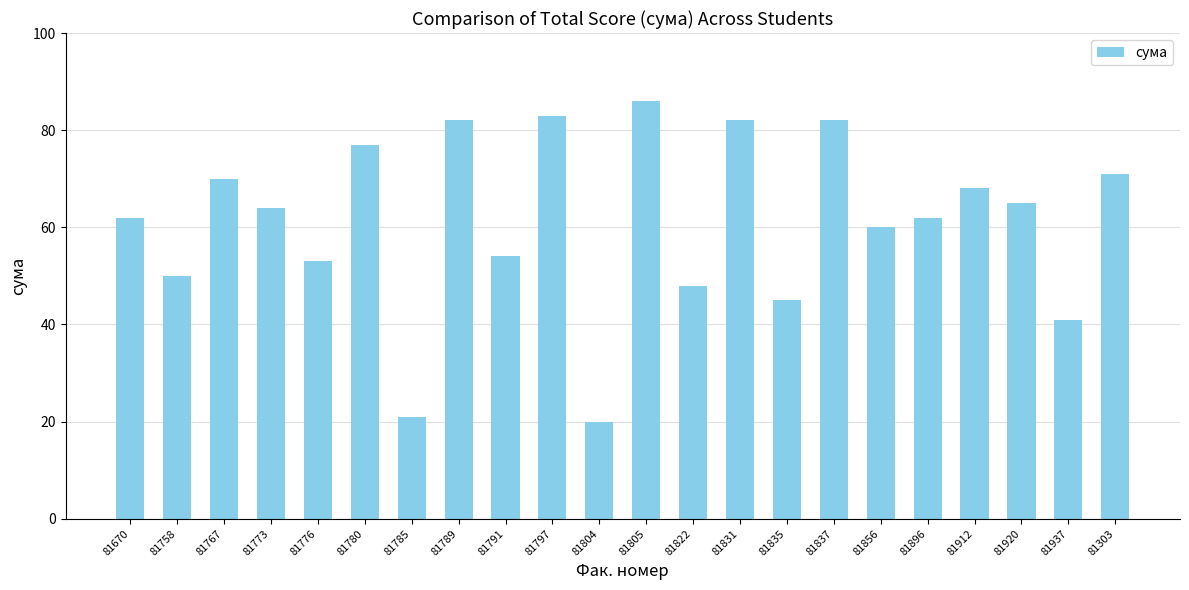

Is it true that the value at 81837 is 82?

True